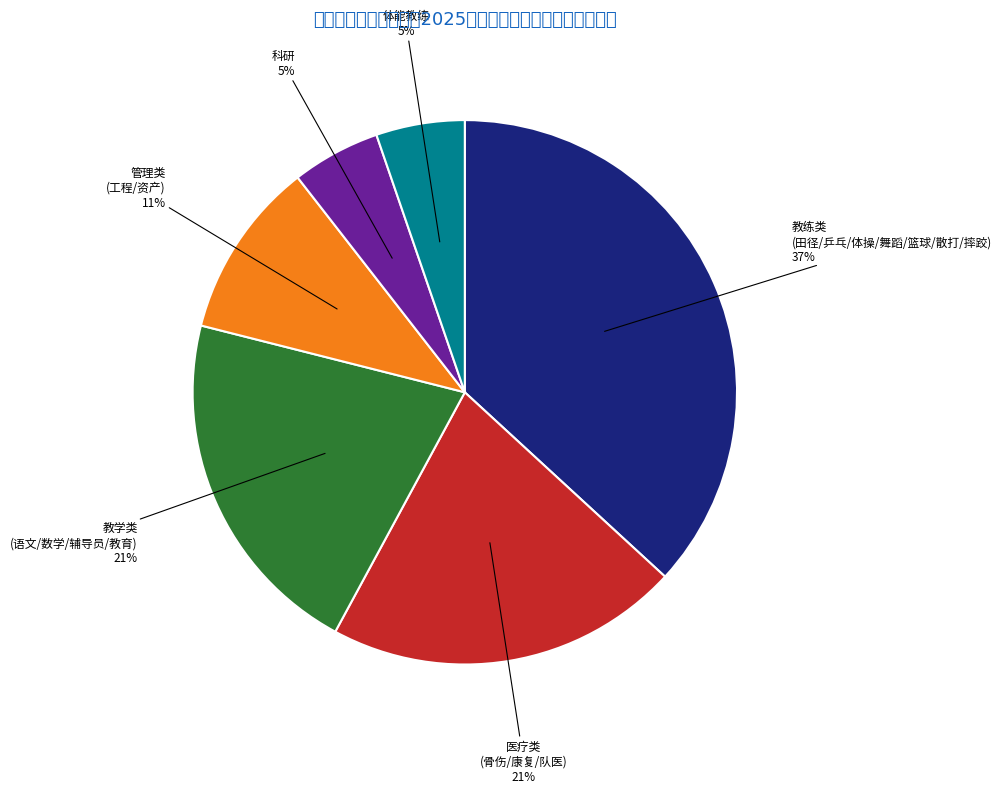

Is it true that 体能教练 is 5% of the pie?

True